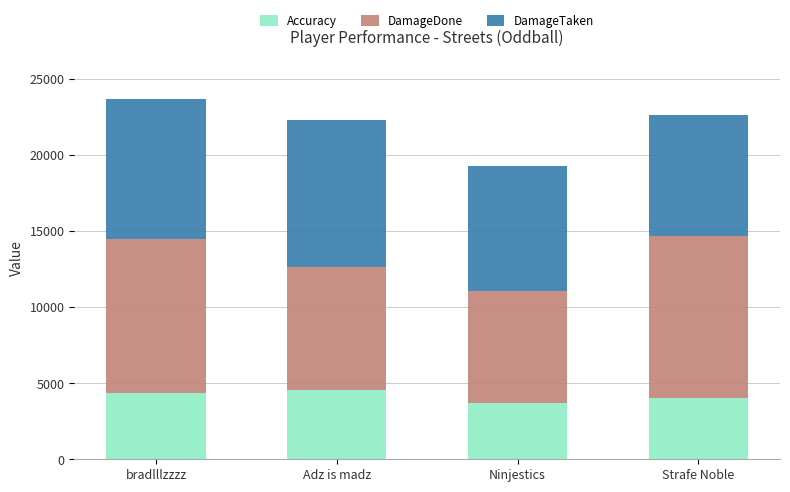

What is the difference between the Accuracy values at Ninjestics and Adz is madz?

897.6